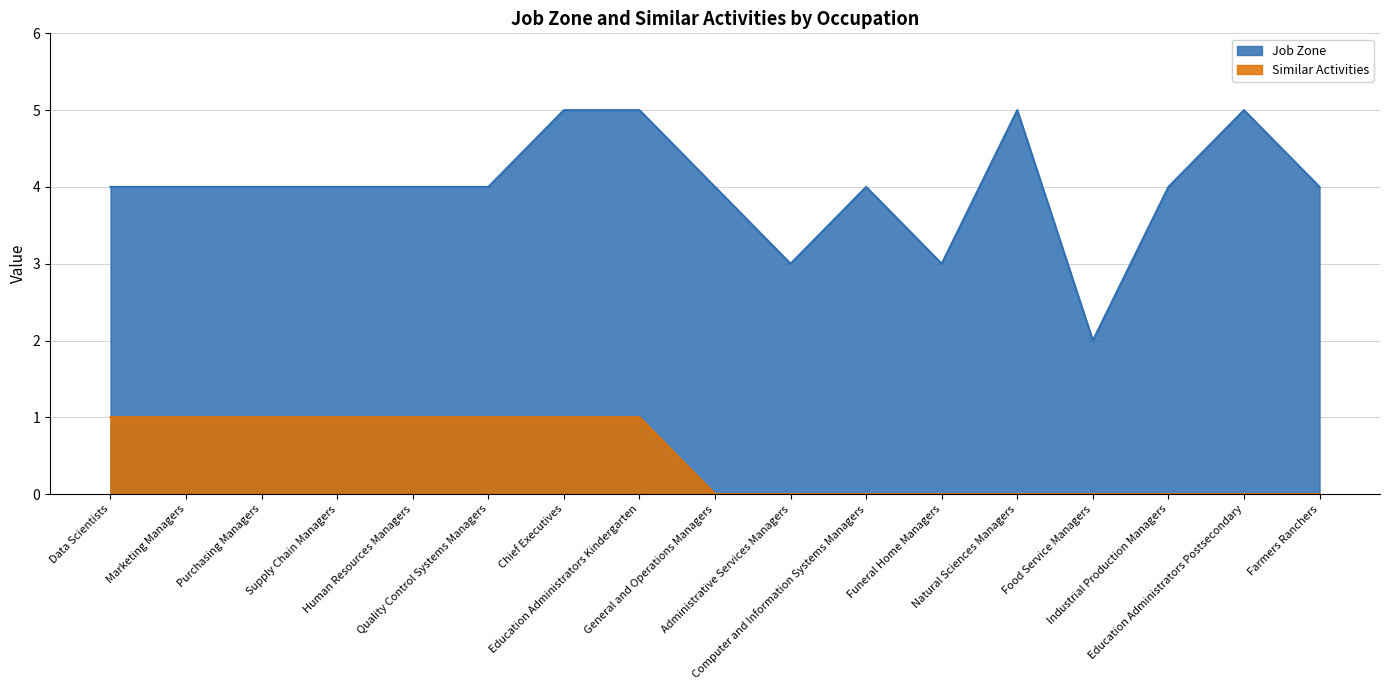

What is the average value of the Job Zone series?

4